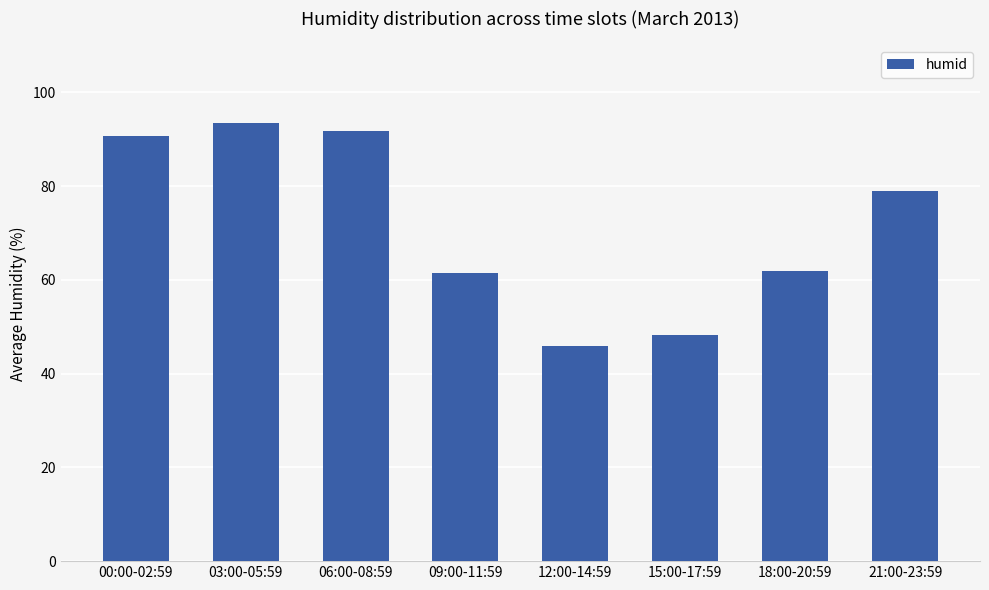

Is it true that the value at 09:00-11:59 is 61.5?

True